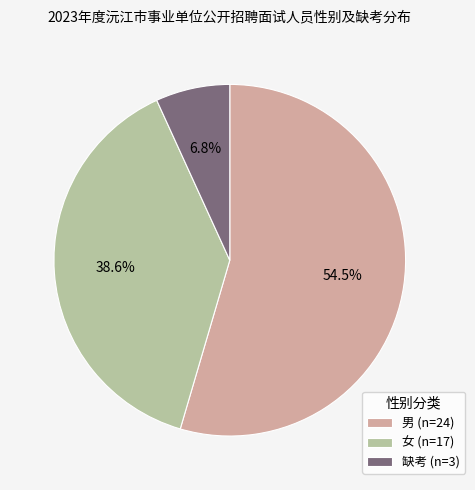

Which has a higher value, 缺考 or 女?

女